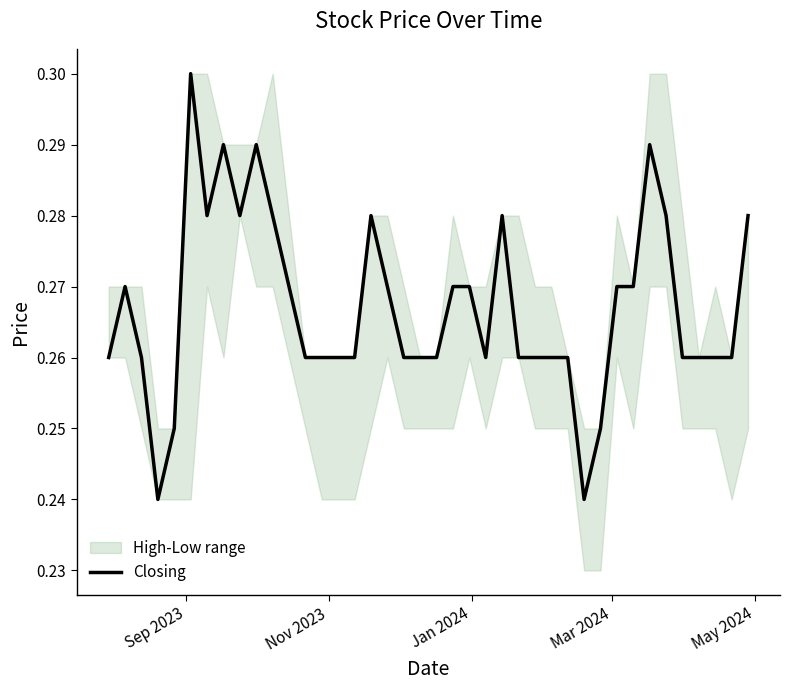

How many interior local peaks (higher than both neighbors) does the data have?

7